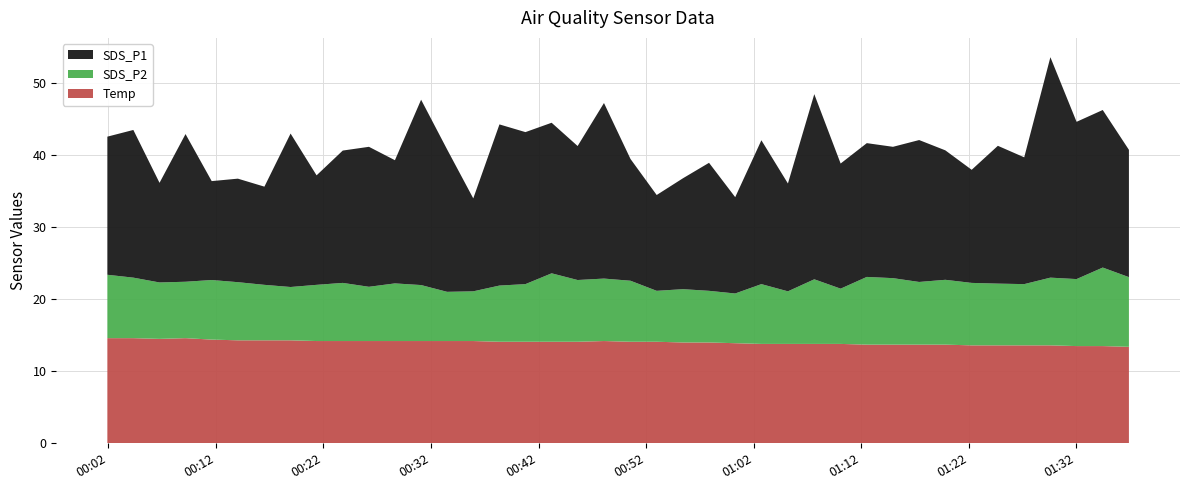

Reading left to right, transcribe all the data shown in this chart.

SDS_P1: 2023/07/22 00:01:55=19.2	2023/07/22 00:04:20=20.5	2023/07/22 00:06:46=13.8	2023/07/22 00:09:11=20.5	2023/07/22 00:11:37=13.7	2023/07/22 00:14:03=14.4	2023/07/22 00:16:31=13.6	2023/07/22 00:18:57=21.3	2023/07/22 00:21:22=15.2	2023/07/22 00:23:48=18.4	2023/07/22 00:26:14=19.4	2023/07/22 00:28:39=17.1	2023/07/22 00:31:05=25.7	2023/07/22 00:33:30=19.8	2023/07/22 00:35:56=12.9	2023/07/22 00:38:22=22.4	2023/07/22 00:40:47=21.1	2023/07/22 00:43:13=20.9	2023/07/22 00:45:38=18.6	2023/07/22 00:48:05=24.4	2023/07/22 00:50:33=16.9	2023/07/22 00:52:59=13.3	2023/07/22 00:55:26=15.4	2023/07/22 00:57:51=17.8	2023/07/22 01:00:17=13.4	2023/07/22 01:02:43=20.0	2023/07/22 01:05:11=15.0	2023/07/22 01:07:38=25.7	2023/07/22 01:10:05=17.4	2023/07/22 01:12:31=18.6	2023/07/22 01:14:57=18.2	2023/07/22 01:17:23=19.7	2023/07/22 01:19:49=18.0	2023/07/22 01:22:16=15.7	2023/07/22 01:24:42=19.1	2023/07/22 01:27:09=17.6	2023/07/22 01:29:35=30.6	2023/07/22 01:32:01=21.8	2023/07/22 01:34:27=21.9	2023/07/22 01:36:53=17.7
SDS_P2: 2023/07/22 00:01:55=8.8	2023/07/22 00:04:20=8.4	2023/07/22 00:06:46=7.8	2023/07/22 00:09:11=7.8	2023/07/22 00:11:37=8.3	2023/07/22 00:14:03=8.1	2023/07/22 00:16:31=7.7	2023/07/22 00:18:57=7.4	2023/07/22 00:21:22=7.8	2023/07/22 00:23:48=8.1	2023/07/22 00:26:14=7.5	2023/07/22 00:28:39=8.0	2023/07/22 00:31:05=7.8	2023/07/22 00:33:30=6.8	2023/07/22 00:35:56=6.9	2023/07/22 00:38:22=7.8	2023/07/22 00:40:47=8.0	2023/07/22 00:43:13=9.5	2023/07/22 00:45:38=8.6	2023/07/22 00:48:05=8.7	2023/07/22 00:50:33=8.5	2023/07/22 00:52:59=7.1	2023/07/22 00:55:26=7.4	2023/07/22 00:57:51=7.2	2023/07/22 01:00:17=6.9	2023/07/22 01:02:43=8.3	2023/07/22 01:05:11=7.3	2023/07/22 01:07:38=9.0	2023/07/22 01:10:05=7.7	2023/07/22 01:12:31=9.4	2023/07/22 01:14:57=9.2	2023/07/22 01:17:23=8.7	2023/07/22 01:19:49=9.0	2023/07/22 01:22:16=8.7	2023/07/22 01:24:42=8.6	2023/07/22 01:27:09=8.5	2023/07/22 01:29:35=9.4	2023/07/22 01:32:01=9.3	2023/07/22 01:34:27=10.9	2023/07/22 01:36:53=9.7
Temp: 2023/07/22 00:01:55=14.6	2023/07/22 00:04:20=14.6	2023/07/22 00:06:46=14.5	2023/07/22 00:09:11=14.6	2023/07/22 00:11:37=14.4	2023/07/22 00:14:03=14.3	2023/07/22 00:16:31=14.3	2023/07/22 00:18:57=14.3	2023/07/22 00:21:22=14.2	2023/07/22 00:23:48=14.2	2023/07/22 00:26:14=14.2	2023/07/22 00:28:39=14.2	2023/07/22 00:31:05=14.2	2023/07/22 00:33:30=14.2	2023/07/22 00:35:56=14.2	2023/07/22 00:38:22=14.1	2023/07/22 00:40:47=14.1	2023/07/22 00:43:13=14.1	2023/07/22 00:45:38=14.1	2023/07/22 00:48:05=14.2	2023/07/22 00:50:33=14.1	2023/07/22 00:52:59=14.1	2023/07/22 00:55:26=14.0	2023/07/22 00:57:51=14.0	2023/07/22 01:00:17=13.9	2023/07/22 01:02:43=13.8	2023/07/22 01:05:11=13.8	2023/07/22 01:07:38=13.8	2023/07/22 01:10:05=13.8	2023/07/22 01:12:31=13.7	2023/07/22 01:14:57=13.7	2023/07/22 01:17:23=13.7	2023/07/22 01:19:49=13.7	2023/07/22 01:22:16=13.6	2023/07/22 01:24:42=13.6	2023/07/22 01:27:09=13.6	2023/07/22 01:29:35=13.6	2023/07/22 01:32:01=13.5	2023/07/22 01:34:27=13.5	2023/07/22 01:36:53=13.4